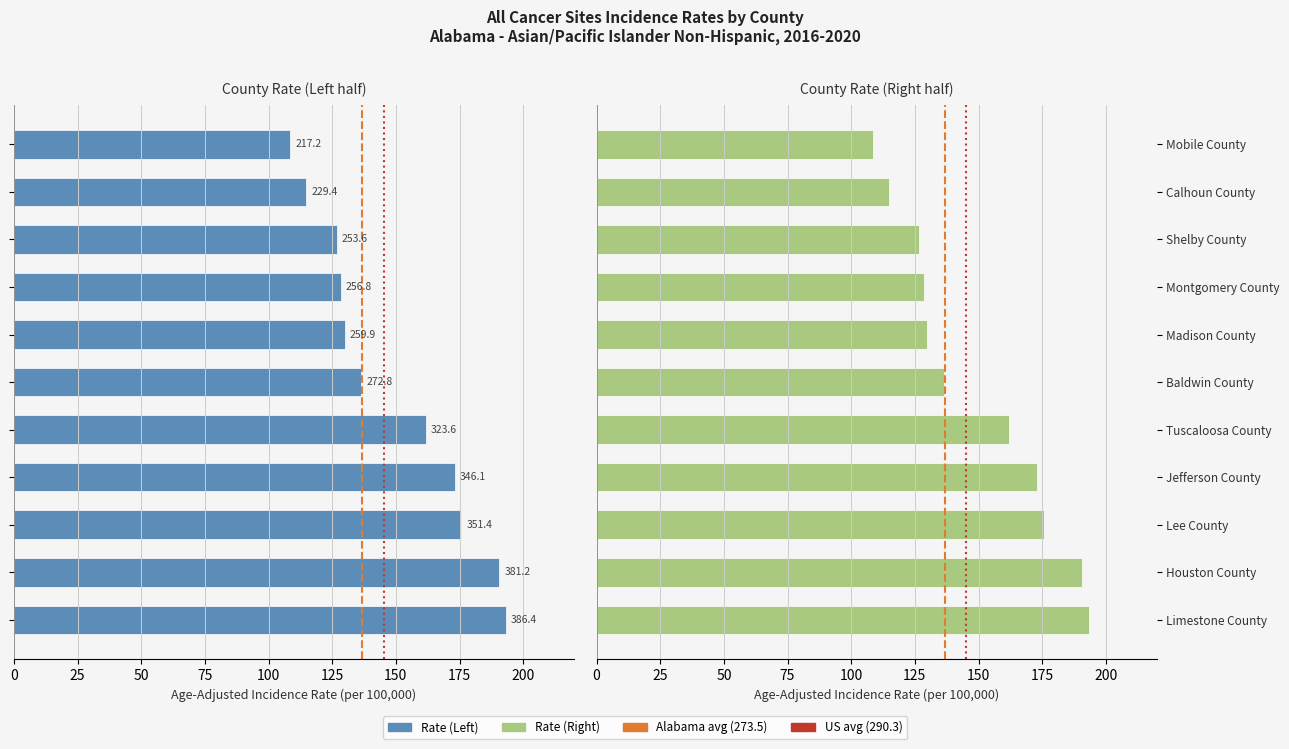

What value does the data have at Madison County?

129.9